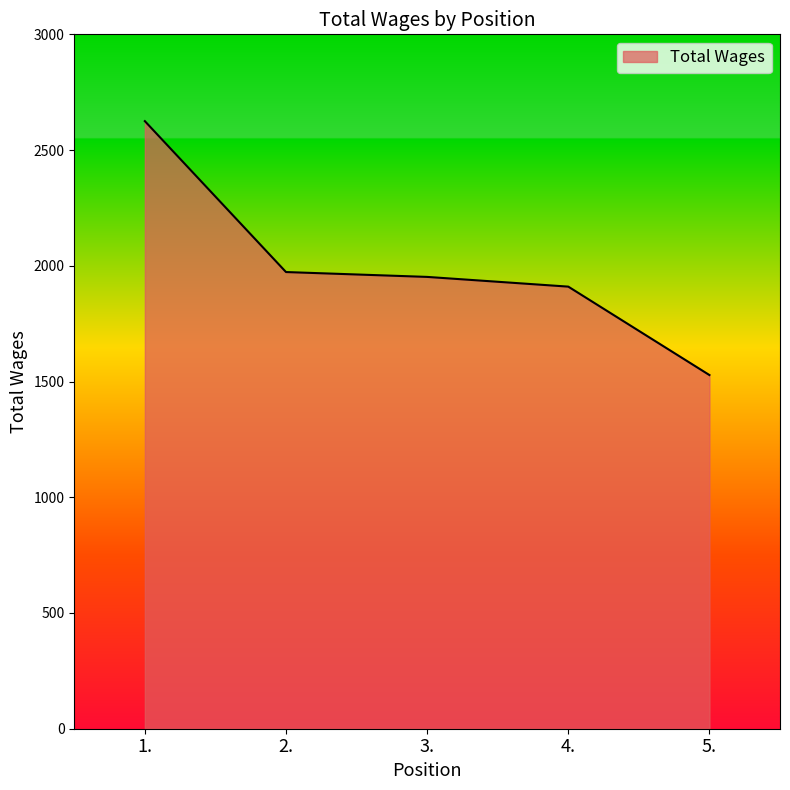

Between 5. and 4., which is larger?

4.